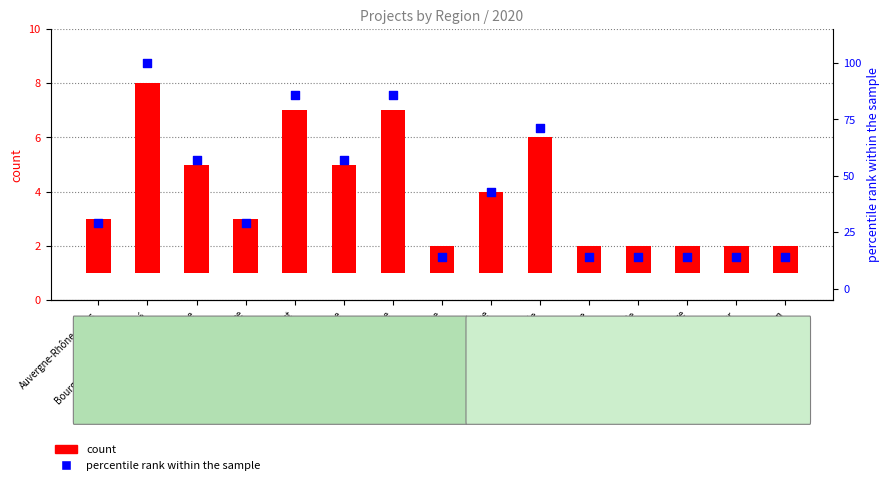

What are all the series names shown in the legend?

count, percentile rank within the sample